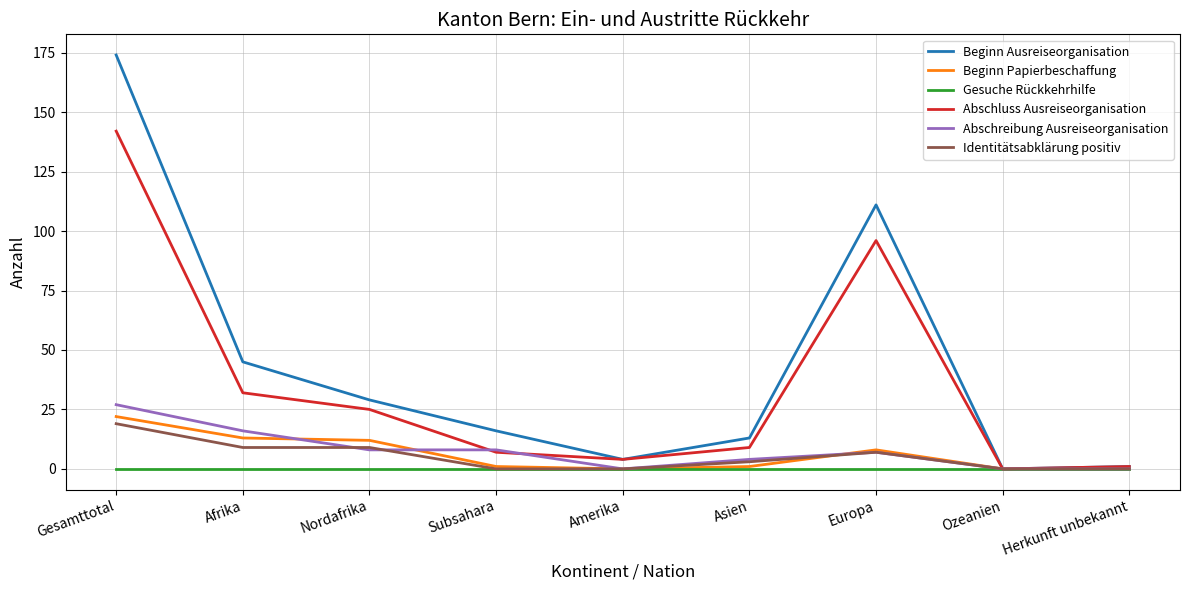

Which category has the highest value across all series?

Gesamttotal